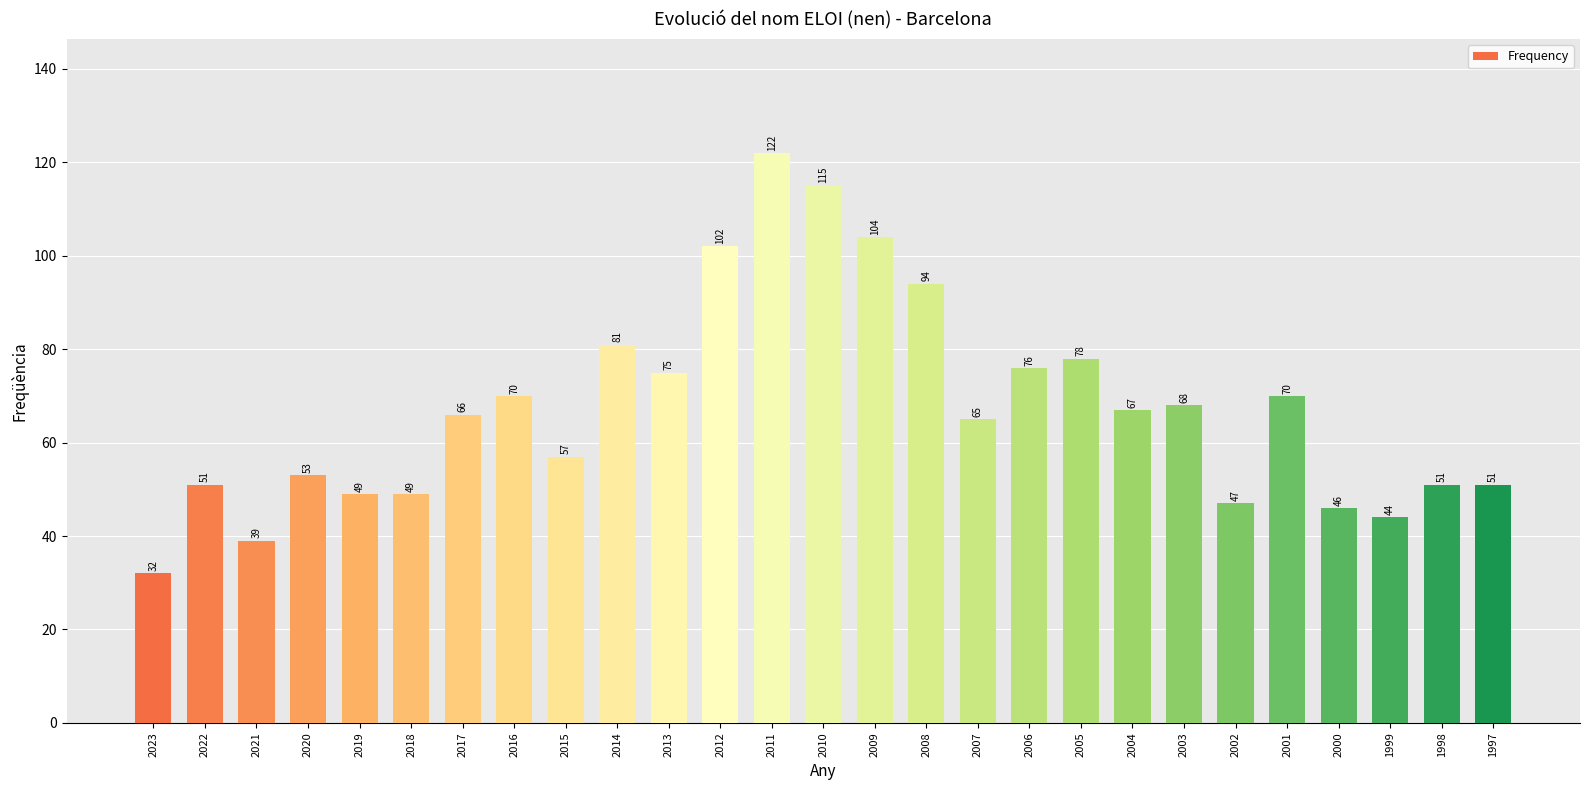

Is it true that the value at 2009 is 138?

False